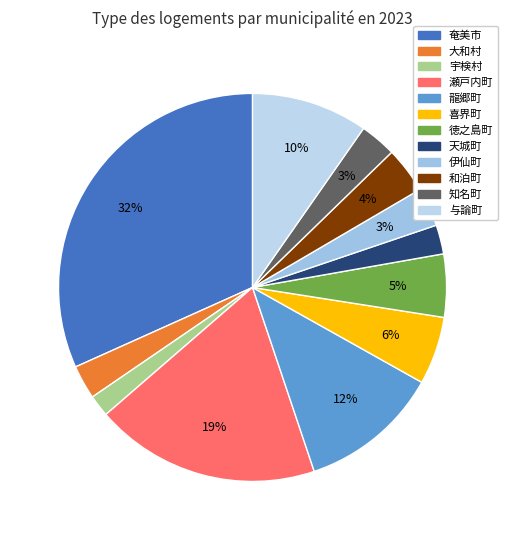

To the nearest percent, what is the difference between the 龍郷町 and 与論町 slice percentages?

2%